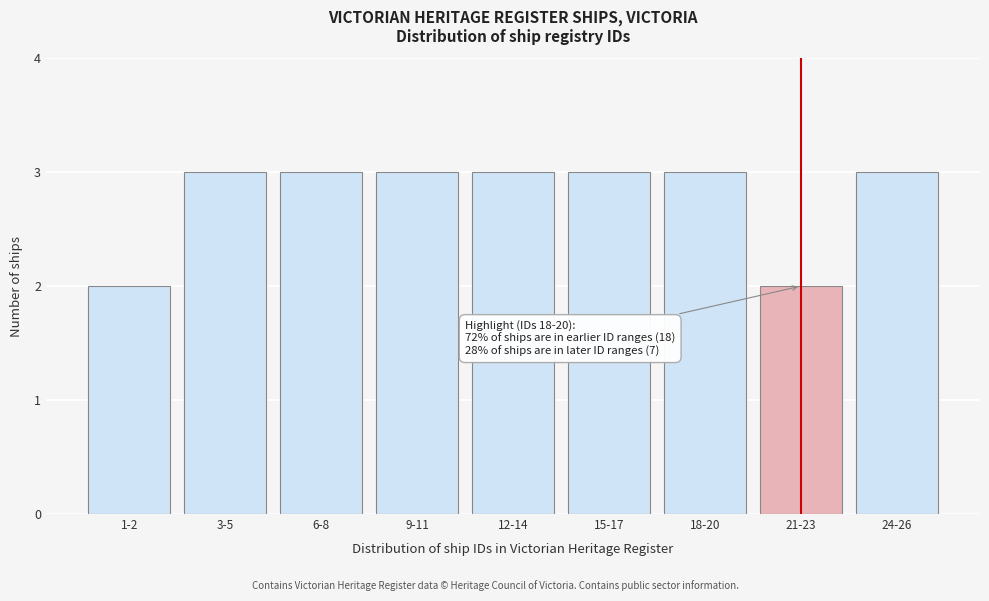

Reading right to left, extract all data points from this chart.

24-26=3	21-23=2	18-20=3	15-17=3	12-14=3	9-11=3	6-8=3	3-5=3	1-2=2